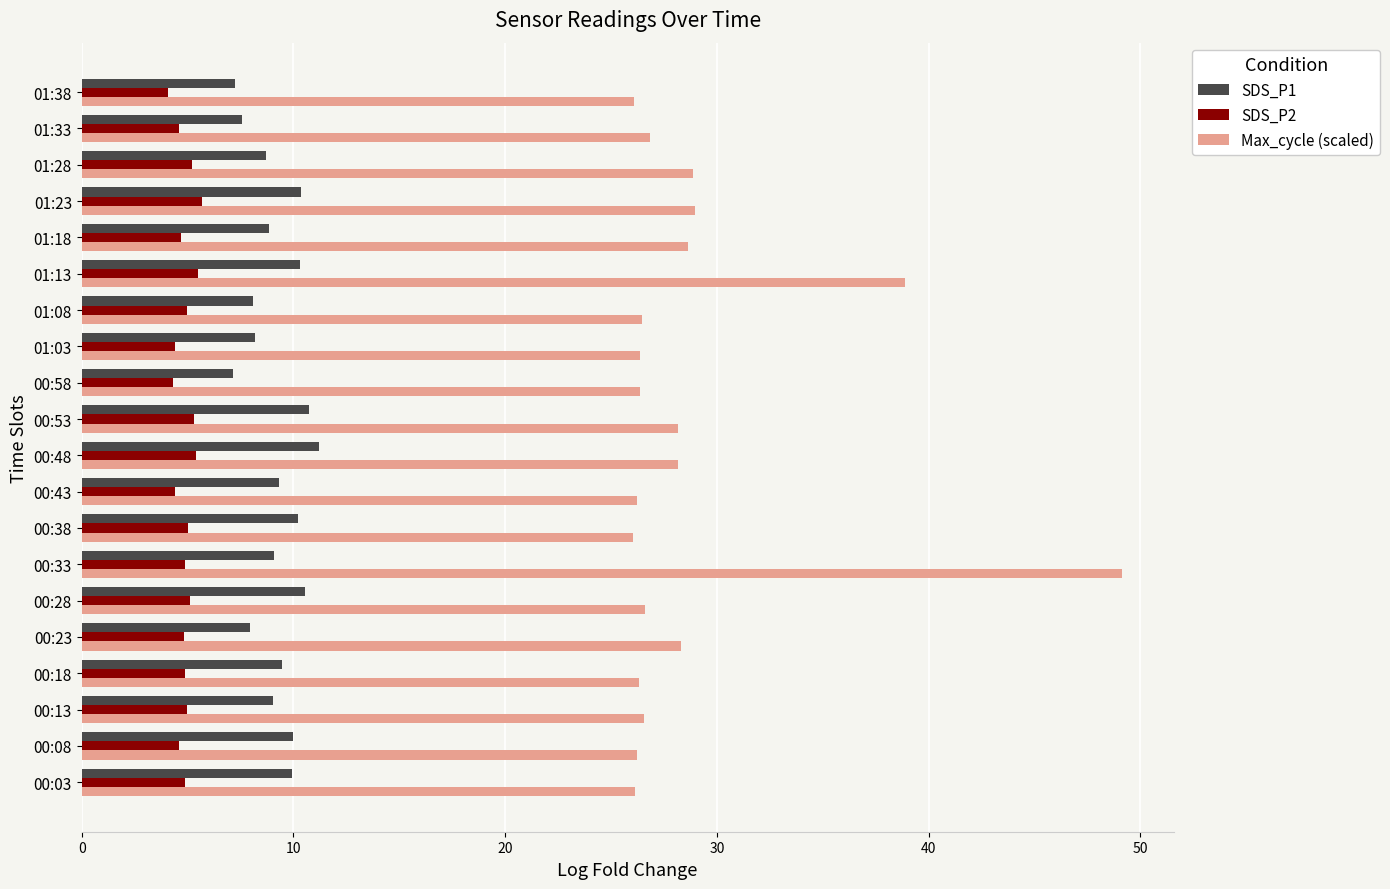

True or false: SDS_P1 has a value of 13.9 at 00:33.

False